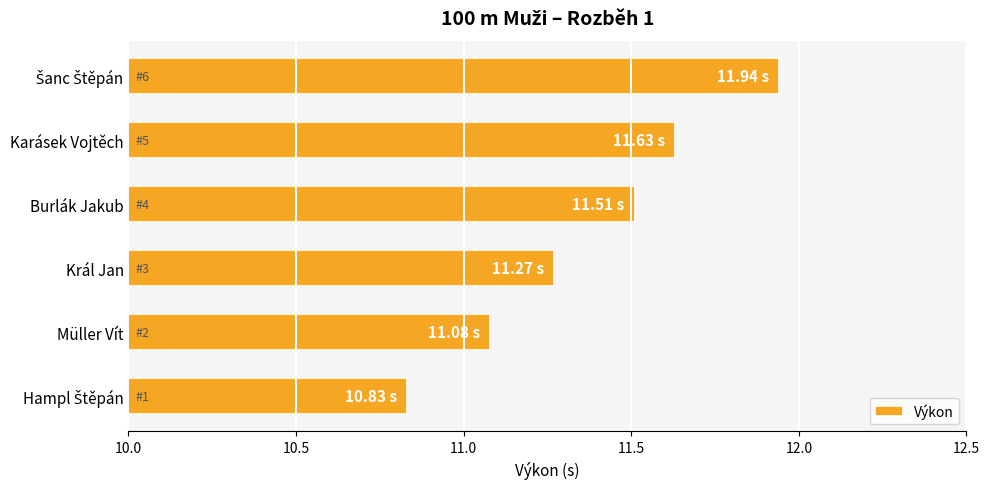

Are the bars horizontal?

Yes